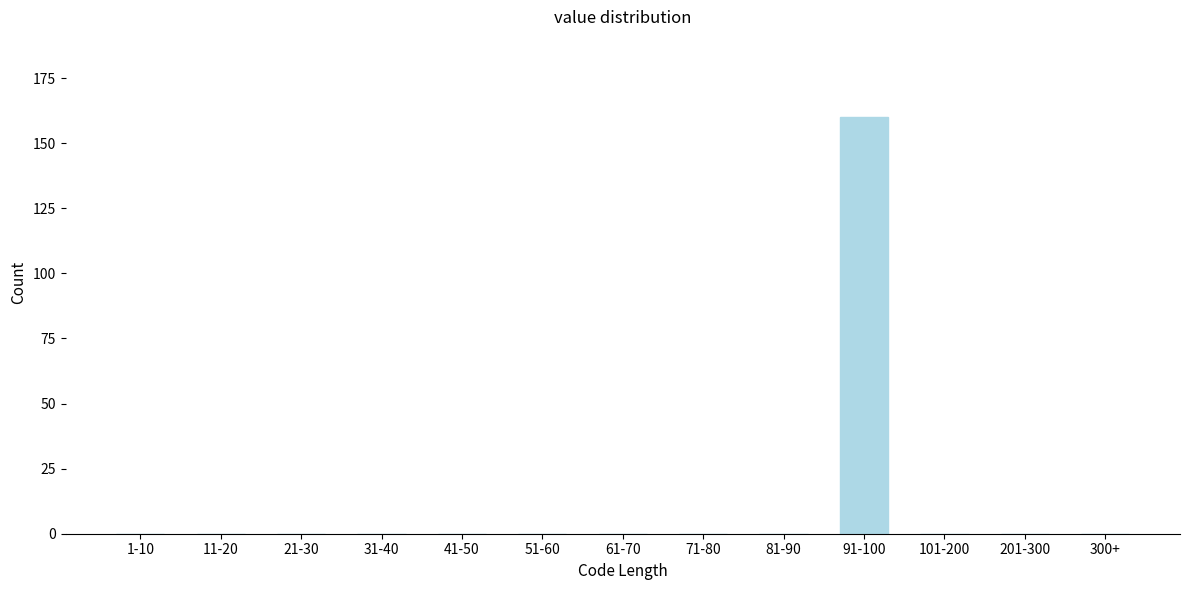

Reading left to right, what are all the values shown in this chart?

1-10=0	11-20=0	21-30=0	31-40=0	41-50=0	51-60=0	61-70=0	71-80=0	81-90=0	91-100=160	101-200=0	201-300=0	300+=0